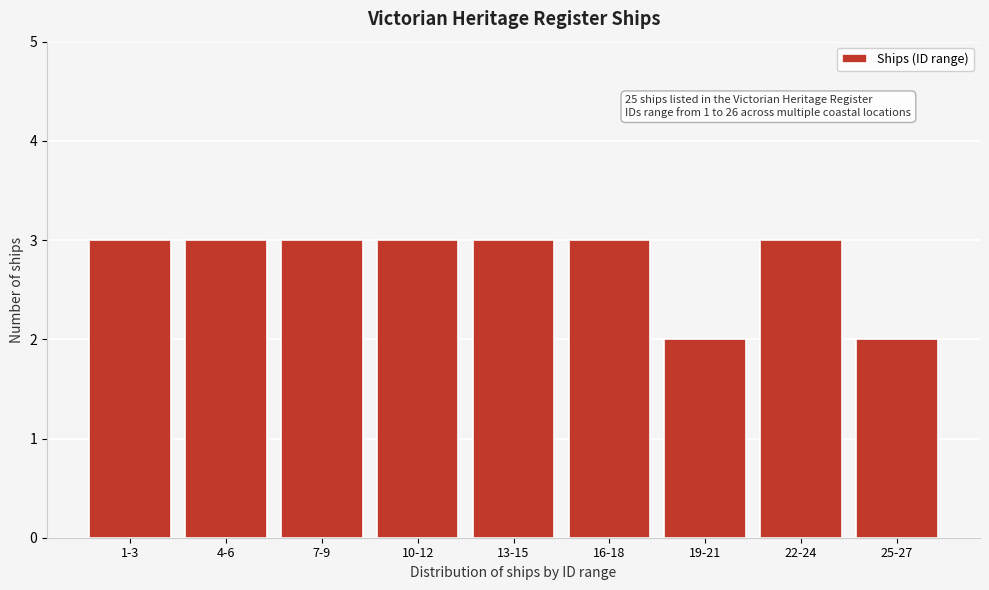

Reading left to right, list all the values displayed in this chart.

1-3=3	4-6=3	7-9=3	10-12=3	13-15=3	16-18=3	19-21=2	22-24=3	25-27=2